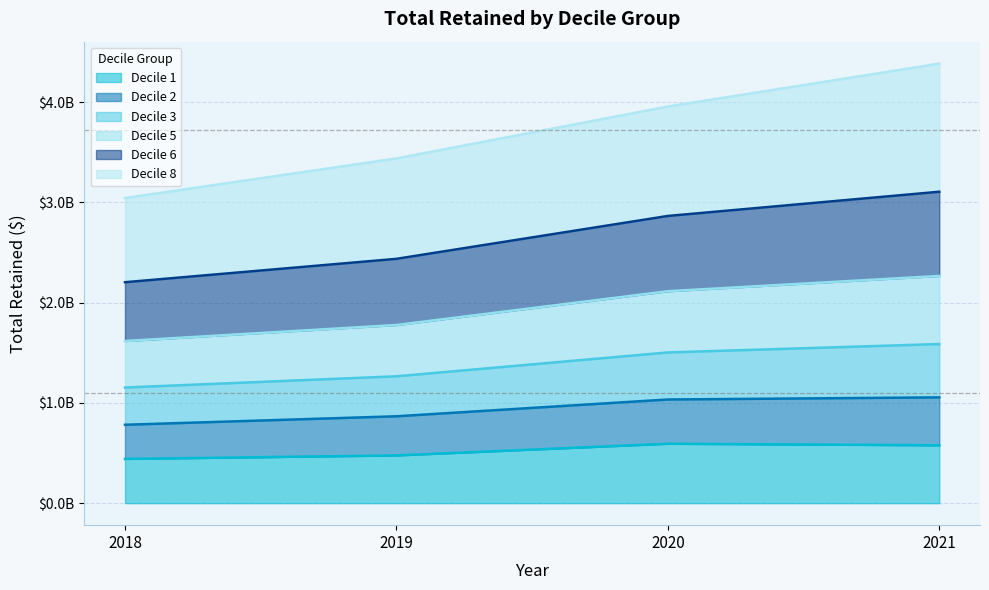

True or false: 2 and 5 cross at least once.

False